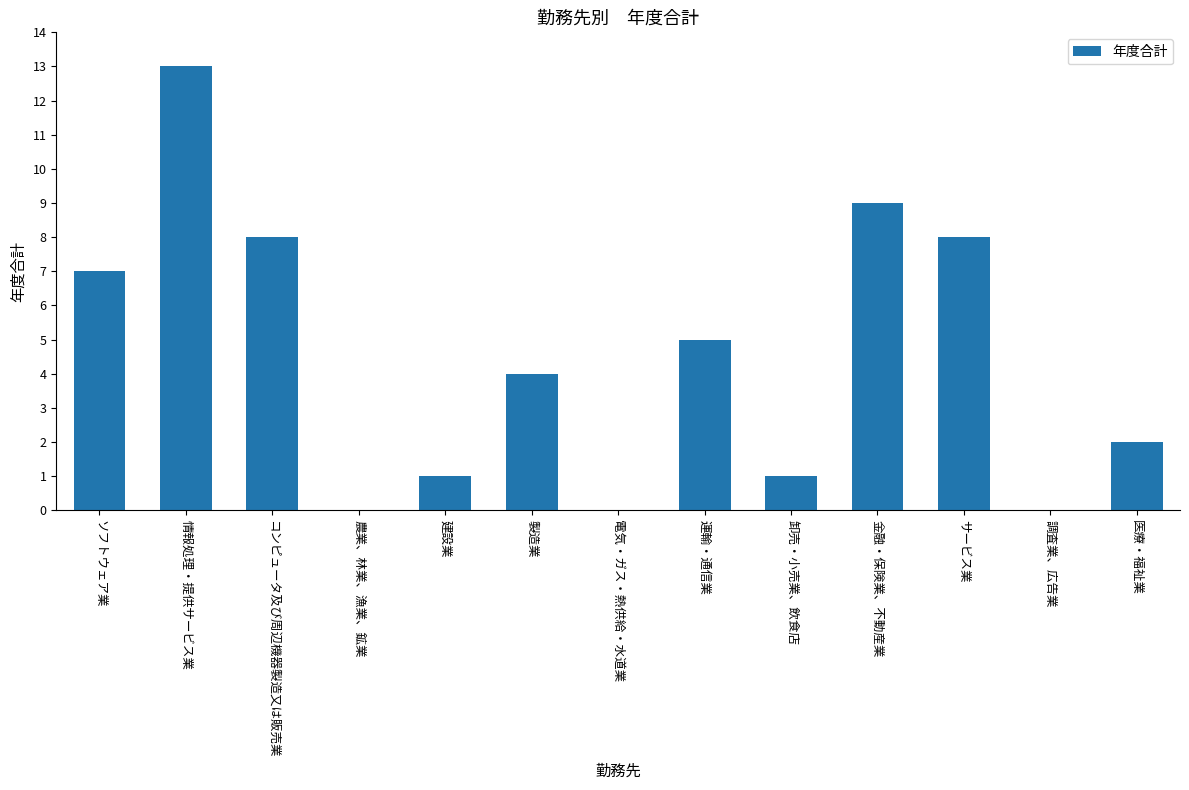

The value at 医療・福祉業 is 3. True or false?

False